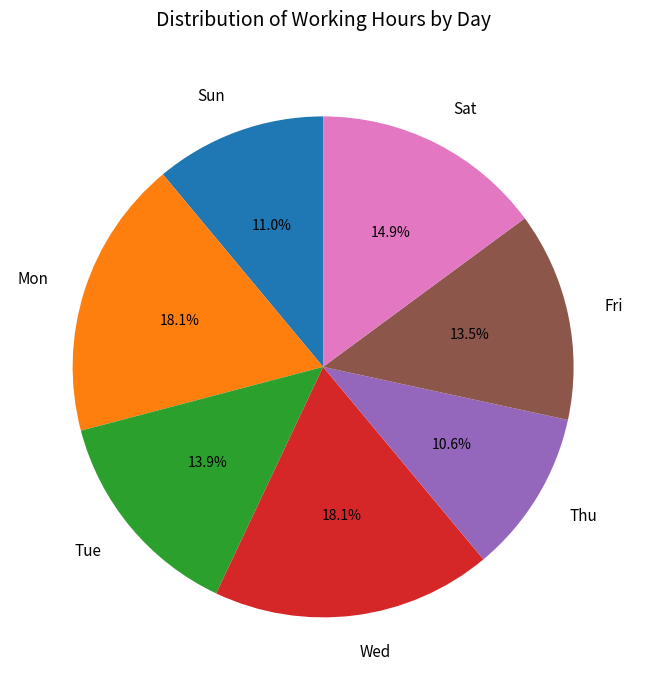

How much of the chart is everything except Tue?

86.1%